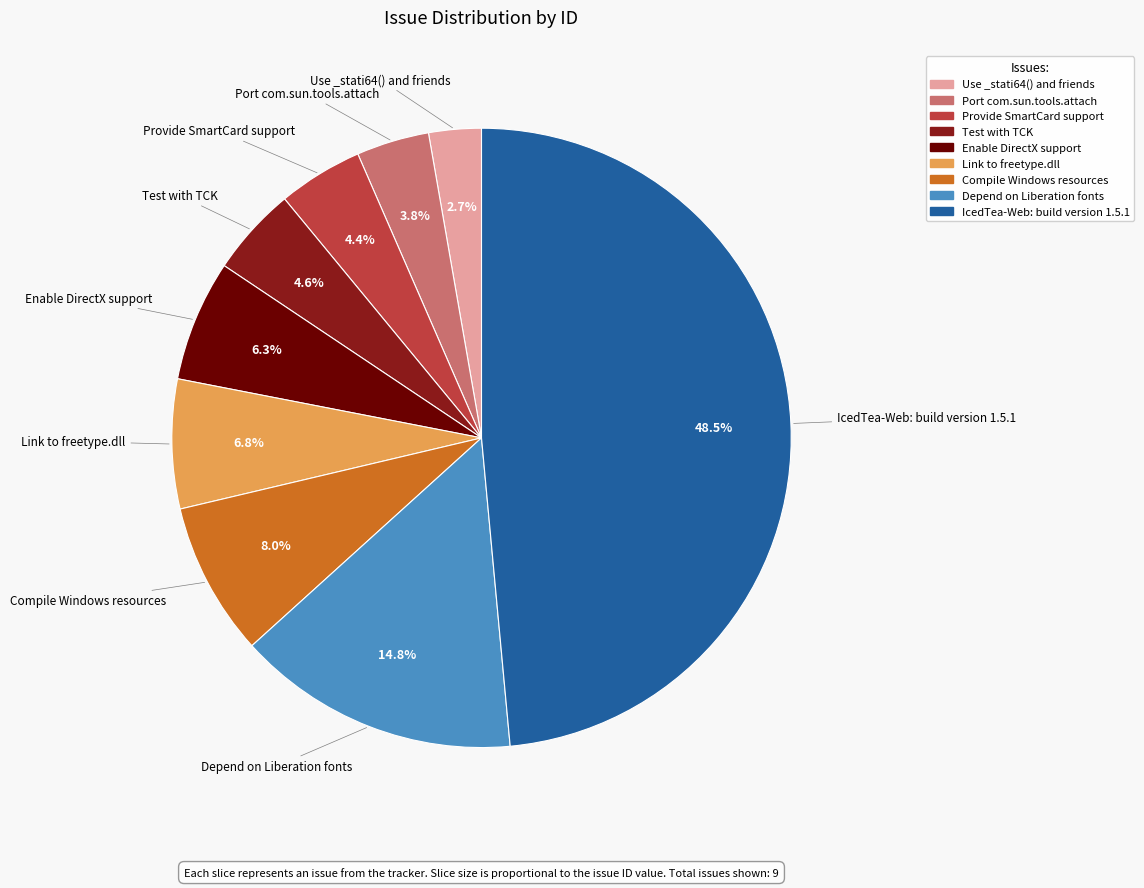

To the nearest percent, what percentage of the pie is Enable DirectX support?

6%